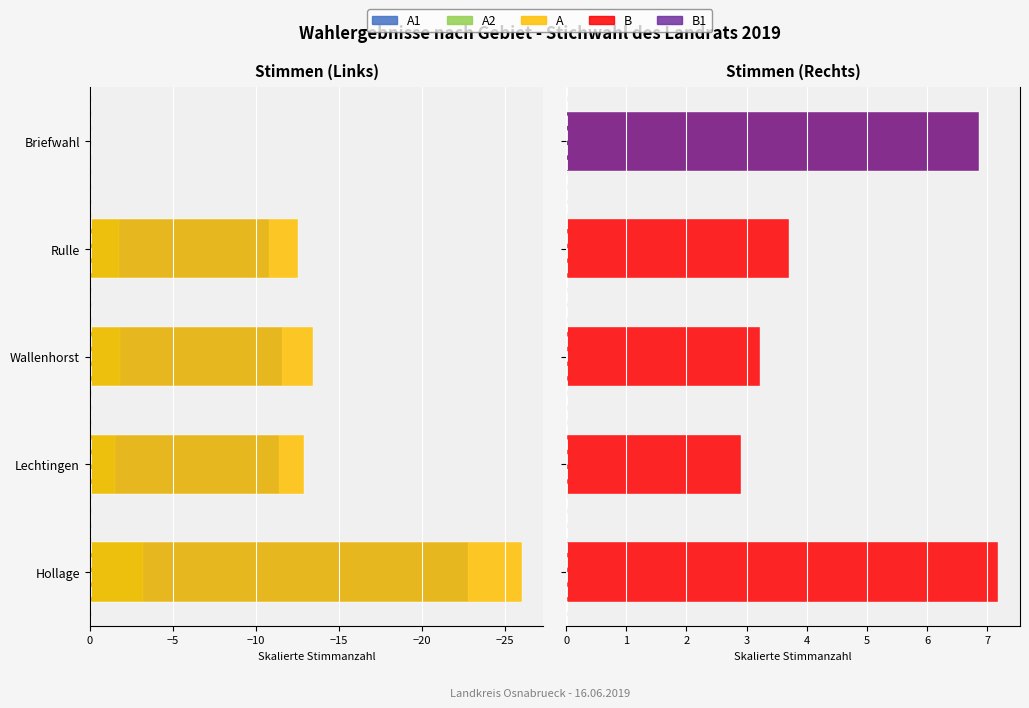

Where does the A series first go above -12?

Briefwahl